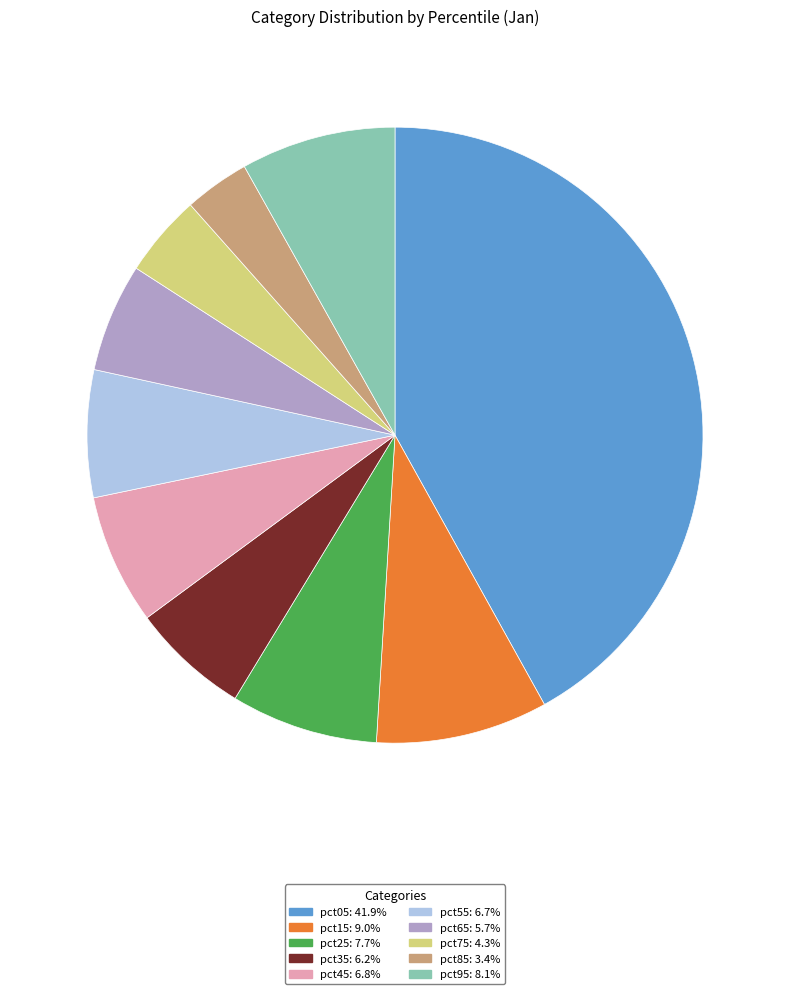

Is the sum of pct55 and pct45 greater than half?

No